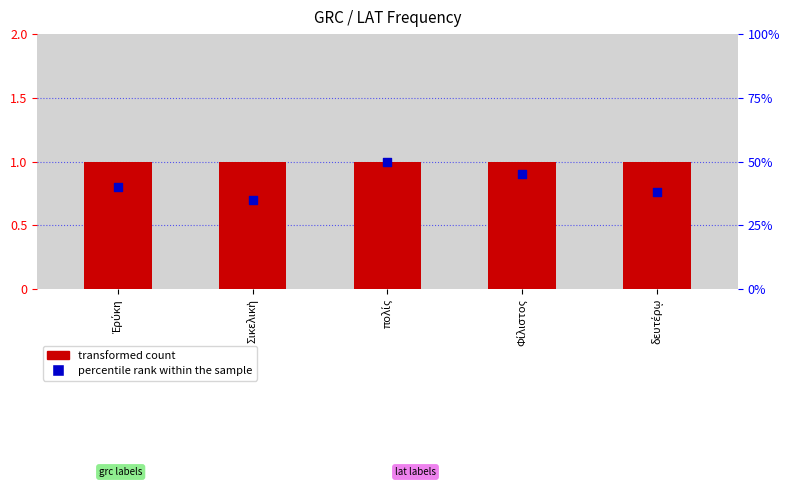

Is the value of percentile rank within the sample at πολίς greater than the value of transformed count at πολίς?

Yes